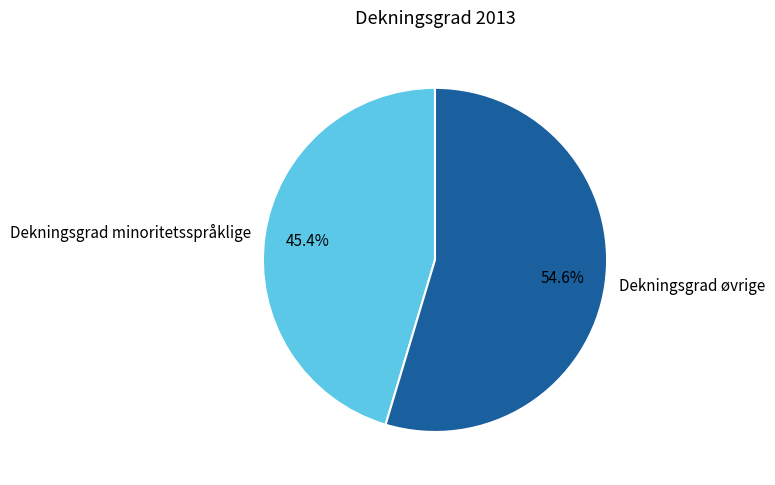

How many slices are in this pie chart?

2